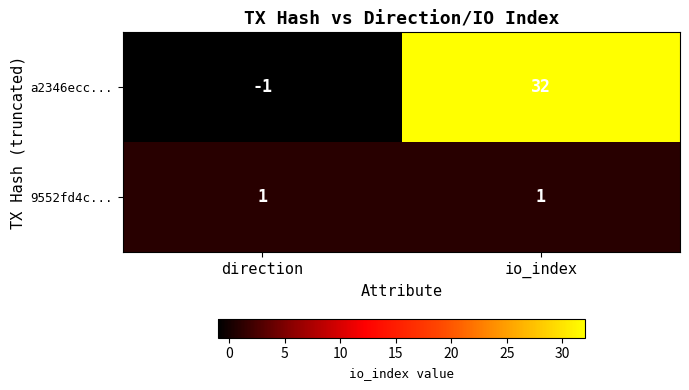

List the series in order of their peak value, lowest first.

9552fd4c..., a2346ecc...